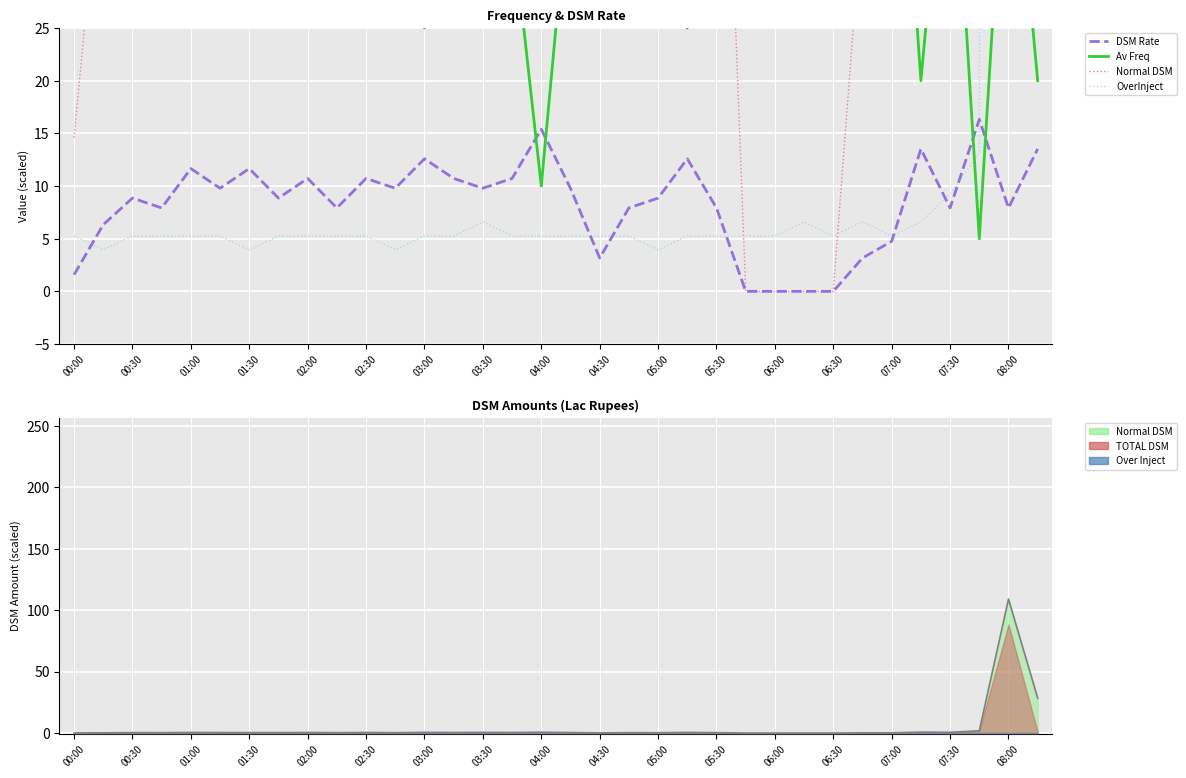

At which category is the sum across all series the highest?

08:00